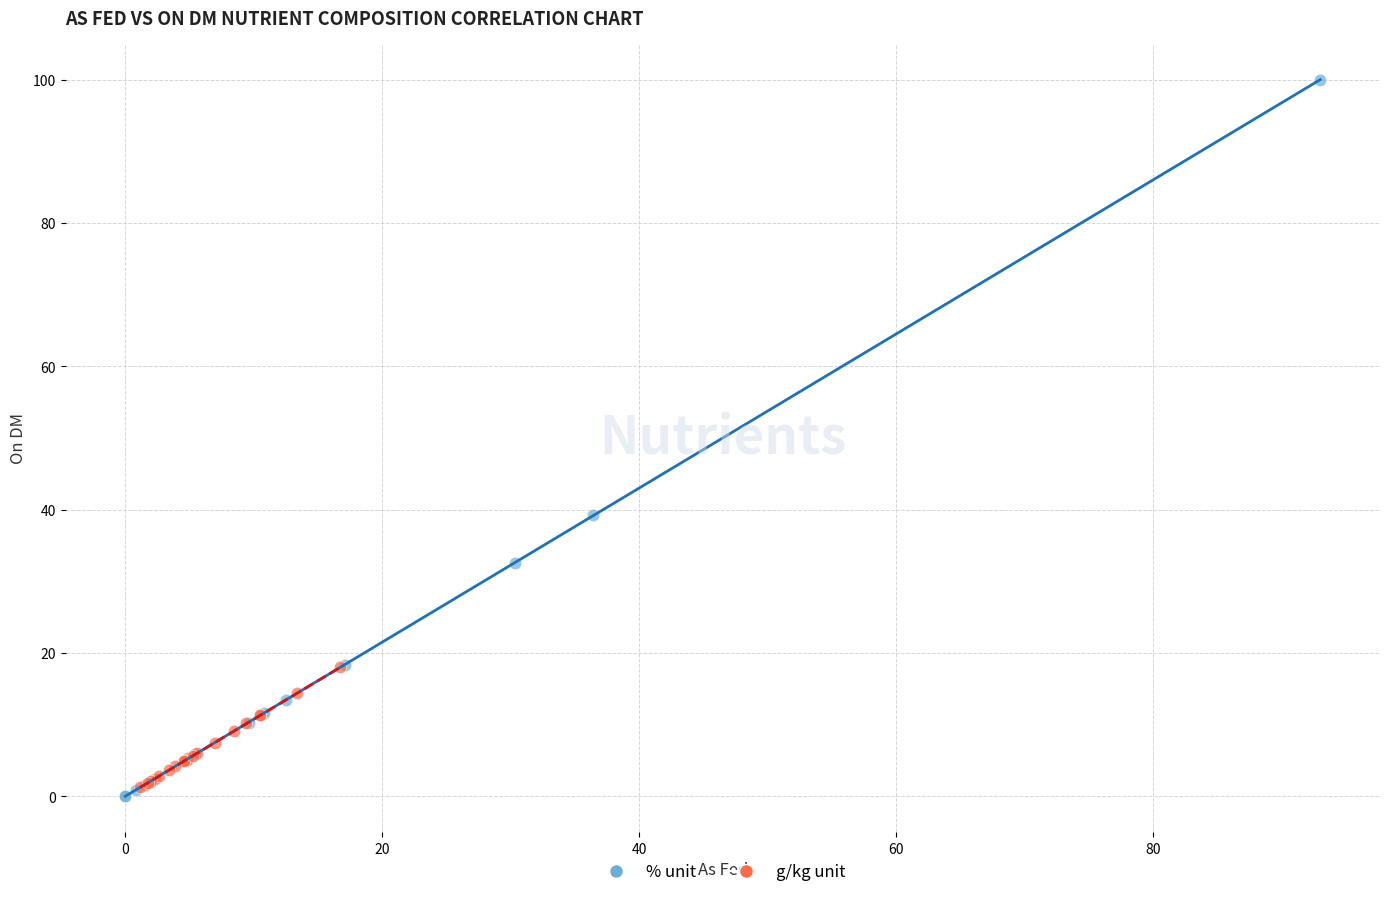

Which series reaches the maximum Y coordinate?

% unit